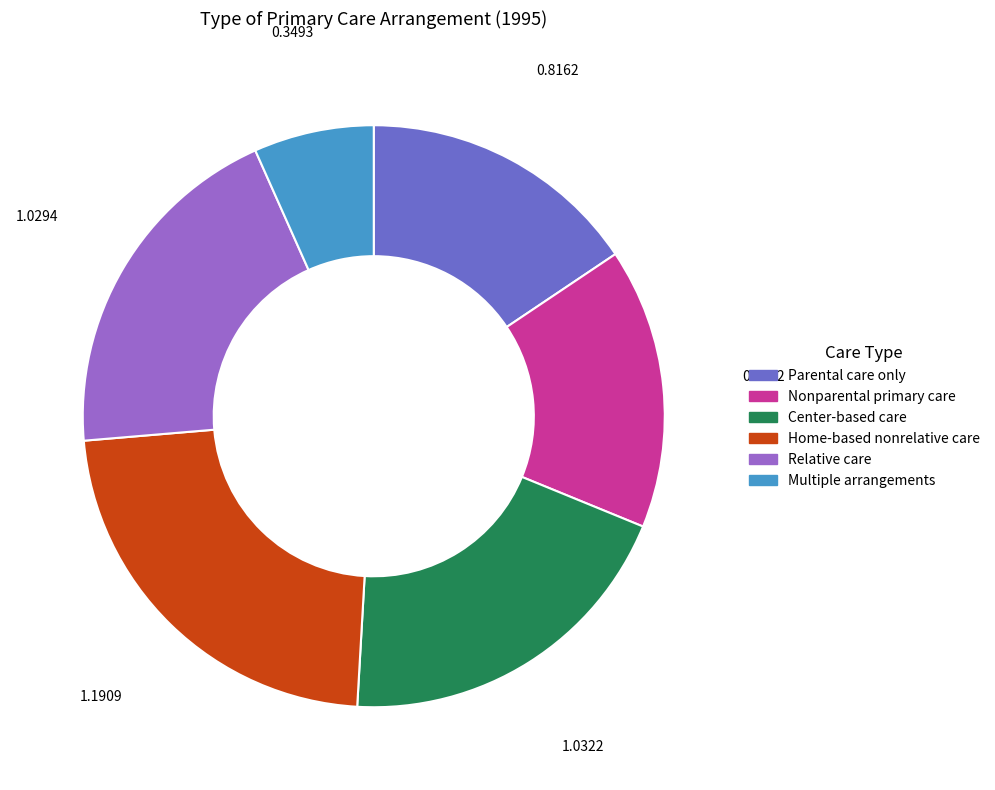

Does Nonparental primary care represent more than half of the total?

No